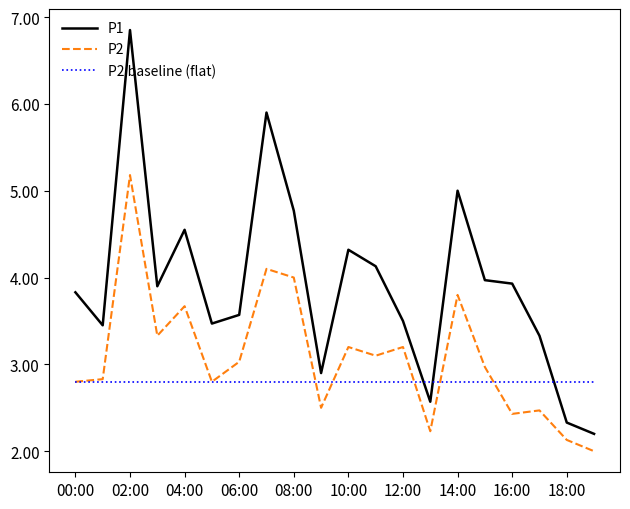

Which series has the largest range (max minus min)?

P1